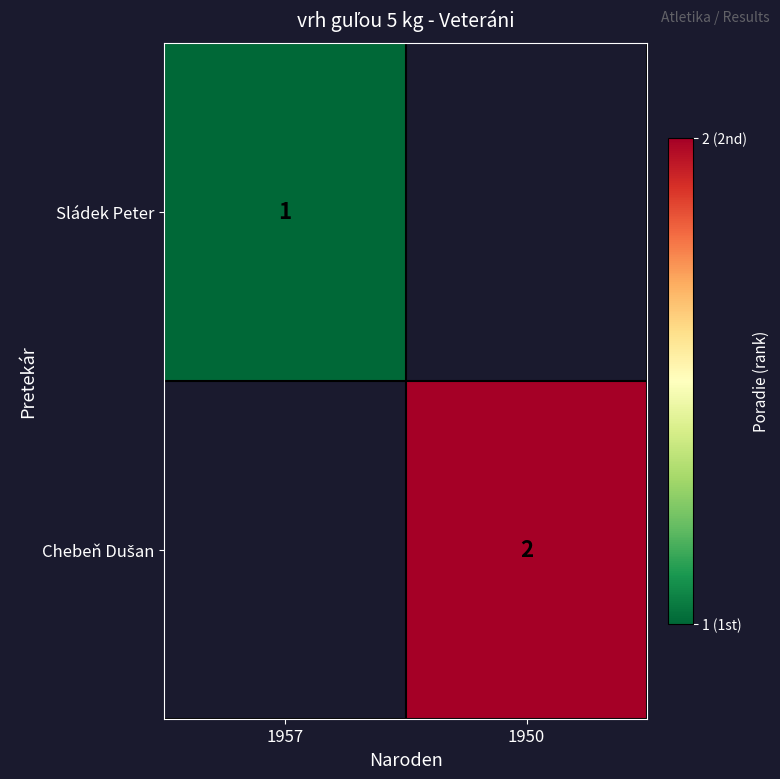

The Sládek Peter series shows 1 at 1957. True or false?

True